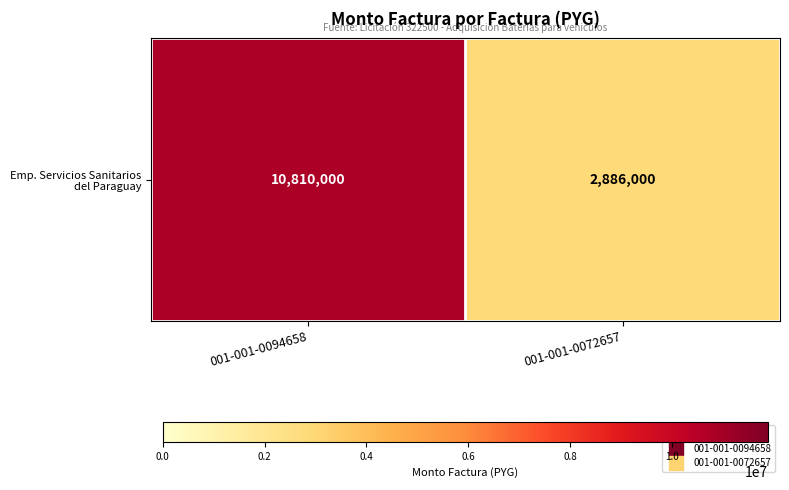

What is the ratio of the value at 001-001-0072657 to the value at 001-001-0094658?

0.3